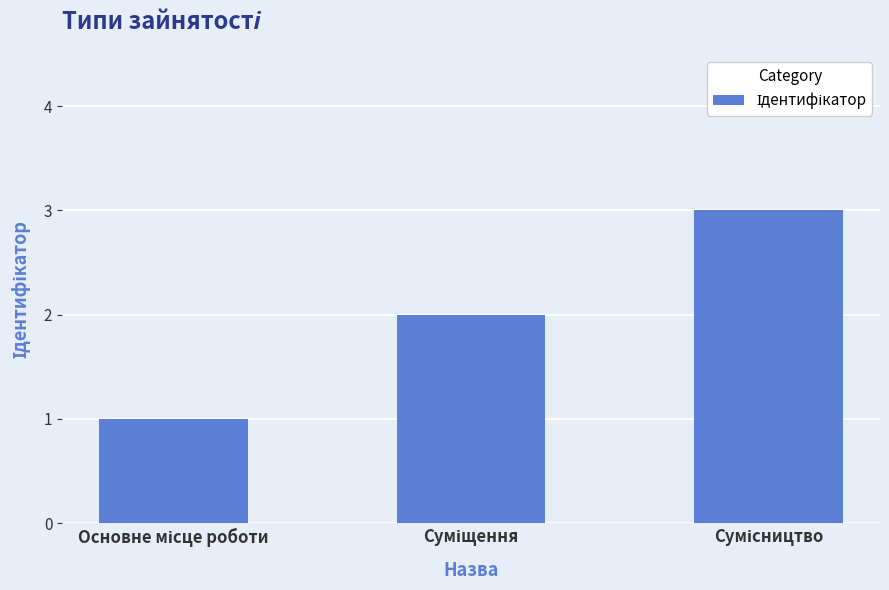

How many distinct data groups are displayed?

1